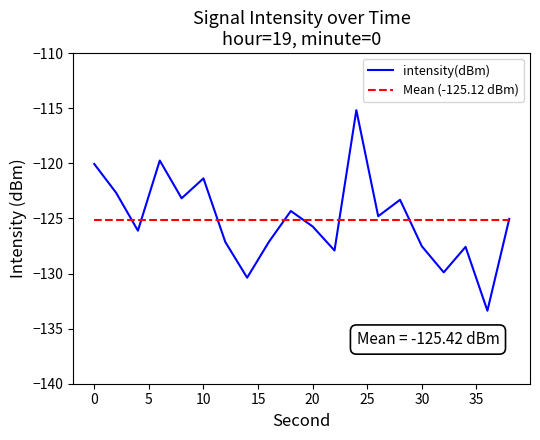

Reading left to right, extract all data points from this chart.

-120.1	-122.7	-126.1	-119.7	-123.2	-121.4	-127.1	-130.4	-127.1	-124.3	-125.7	-127.9	-115.2	-124.8	-123.3	-127.5	-129.9	-127.6	-133.4	-125.0